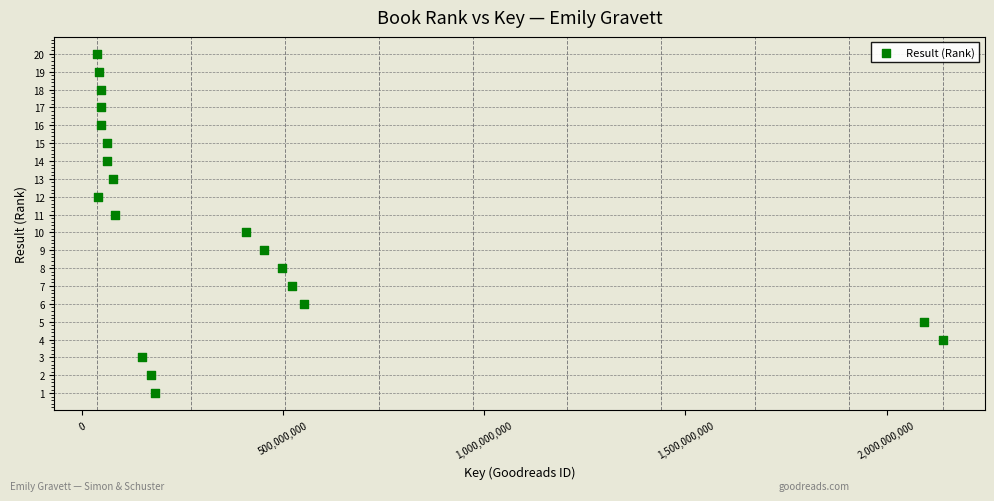

What is the range of Y values (max minus min)?

19